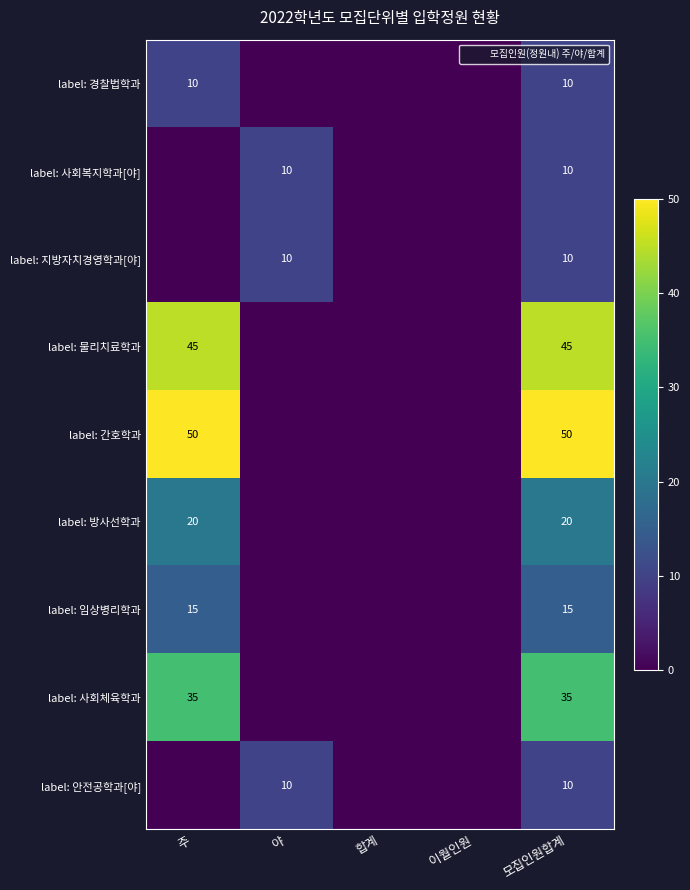

What is the difference between the maximum and minimum values in the label: 물리치료학과 series?

45